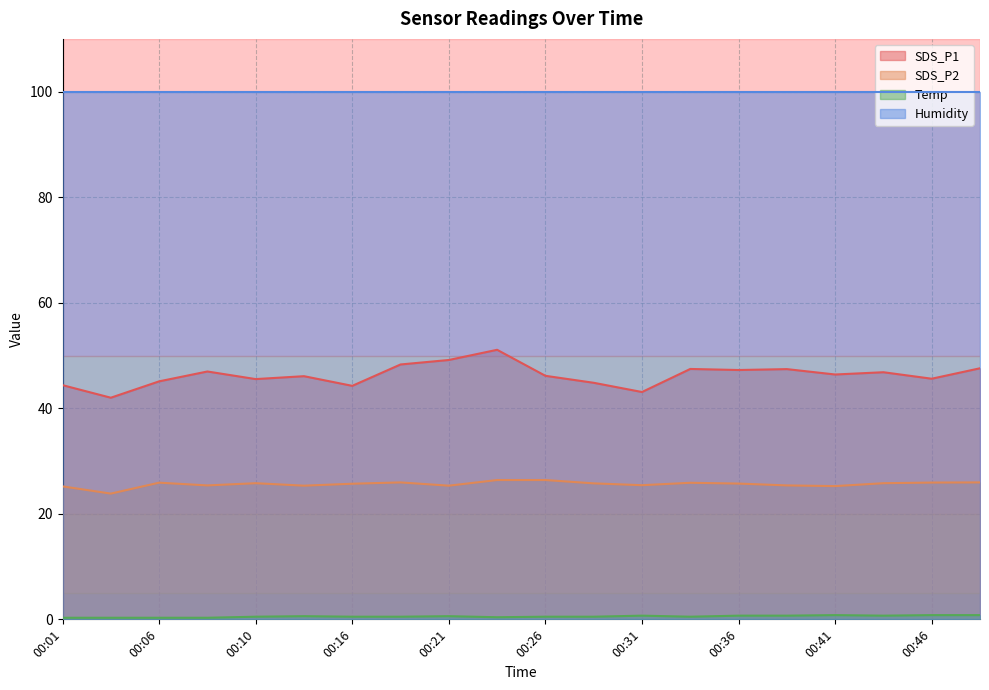

Where is the first local maximum for SDS_P2?

00:06